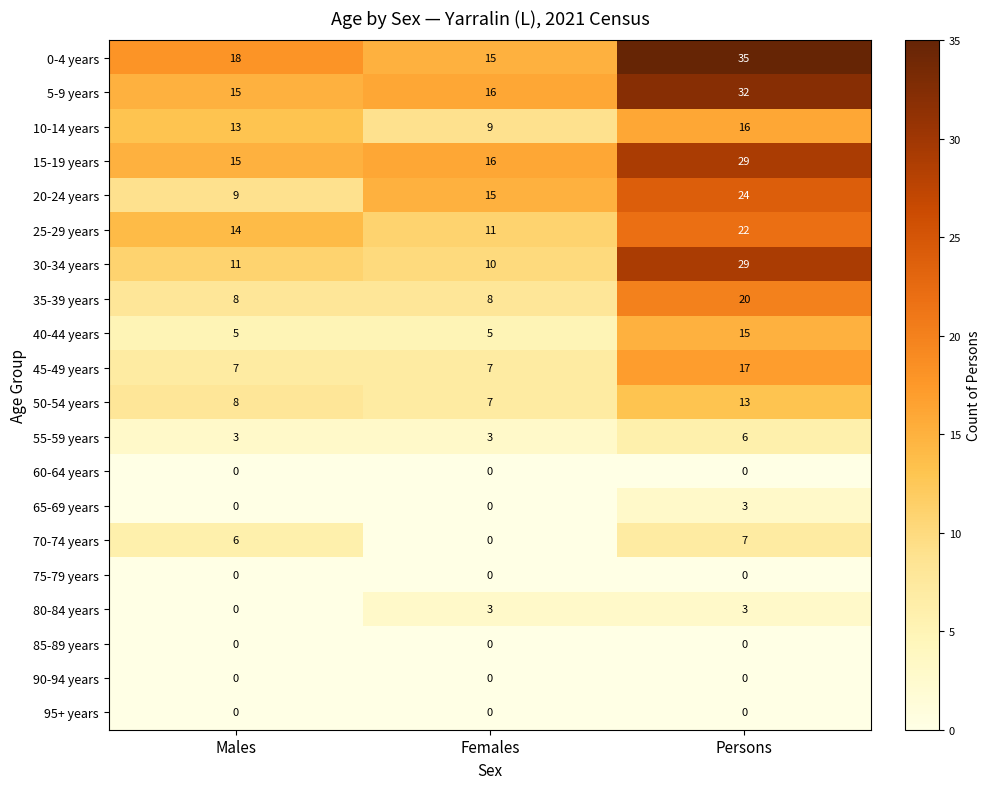

List the labels in order of 70-74 years value, smallest first.

Females, Males, Persons